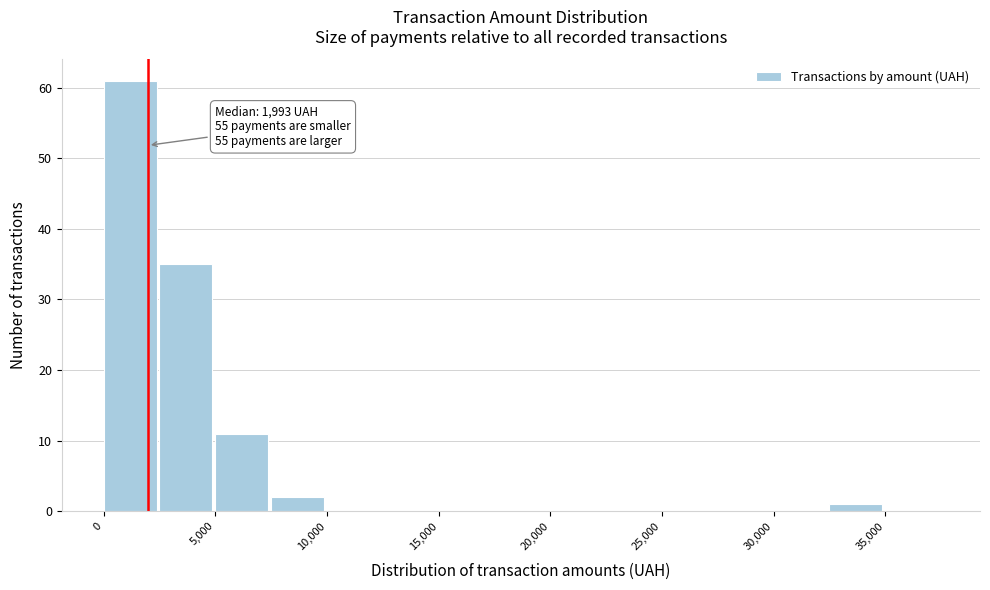

Which range on the x-axis has the tallest bar?

0 to 2500